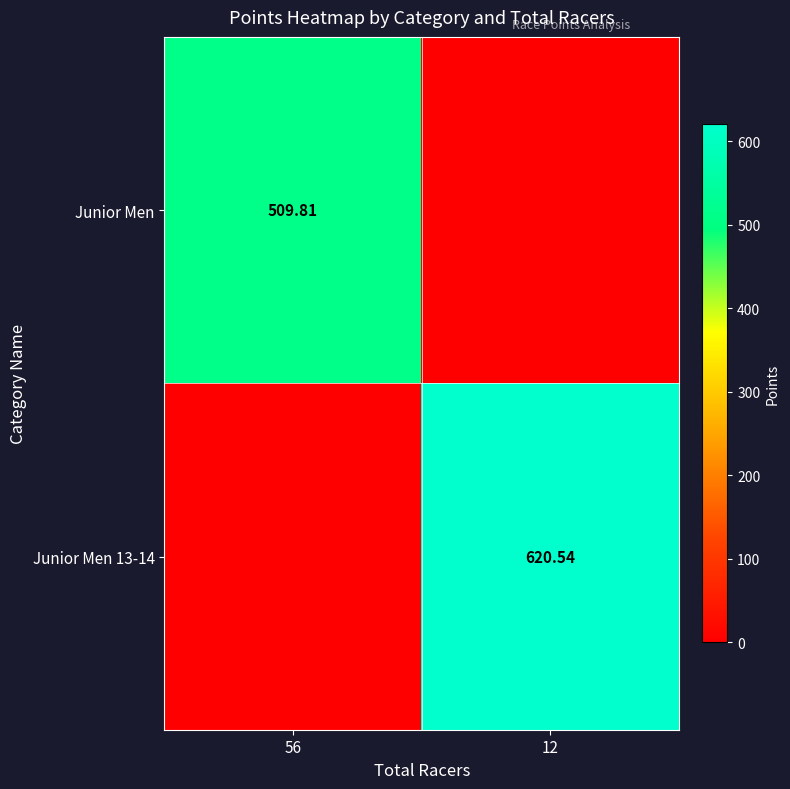

Rank the categories by Junior Men value from lowest to highest.

12, 56